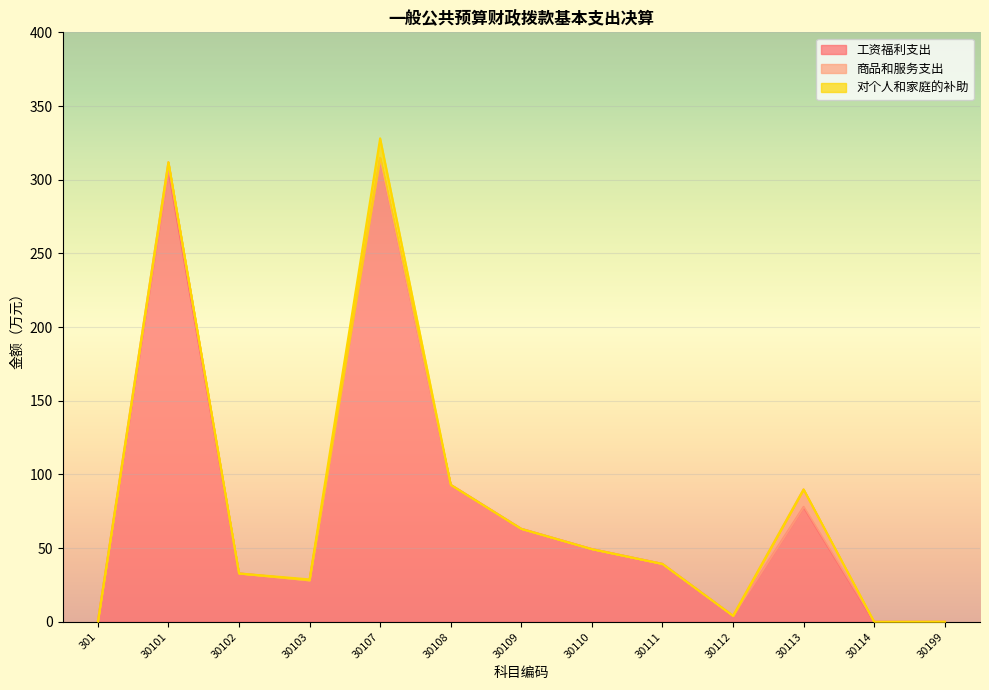

How many positive values does the 商品和服务支出 series have?

3